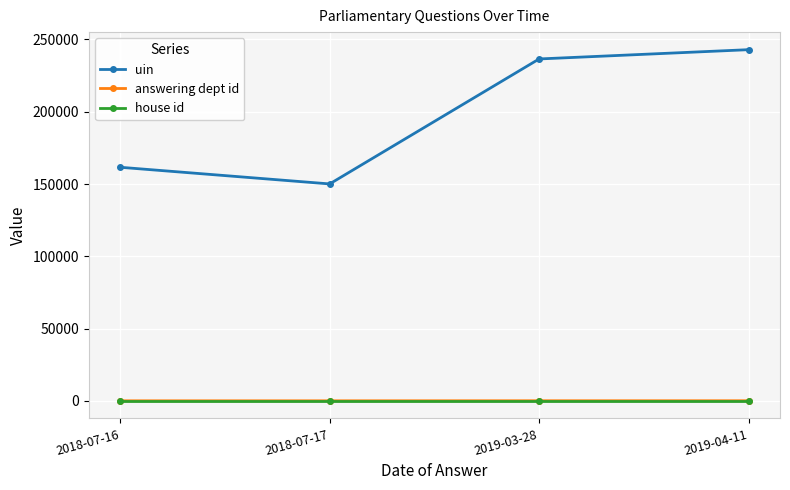

What is the sum of the answering dept id values at 2018-07-17 and 2019-04-11?

142